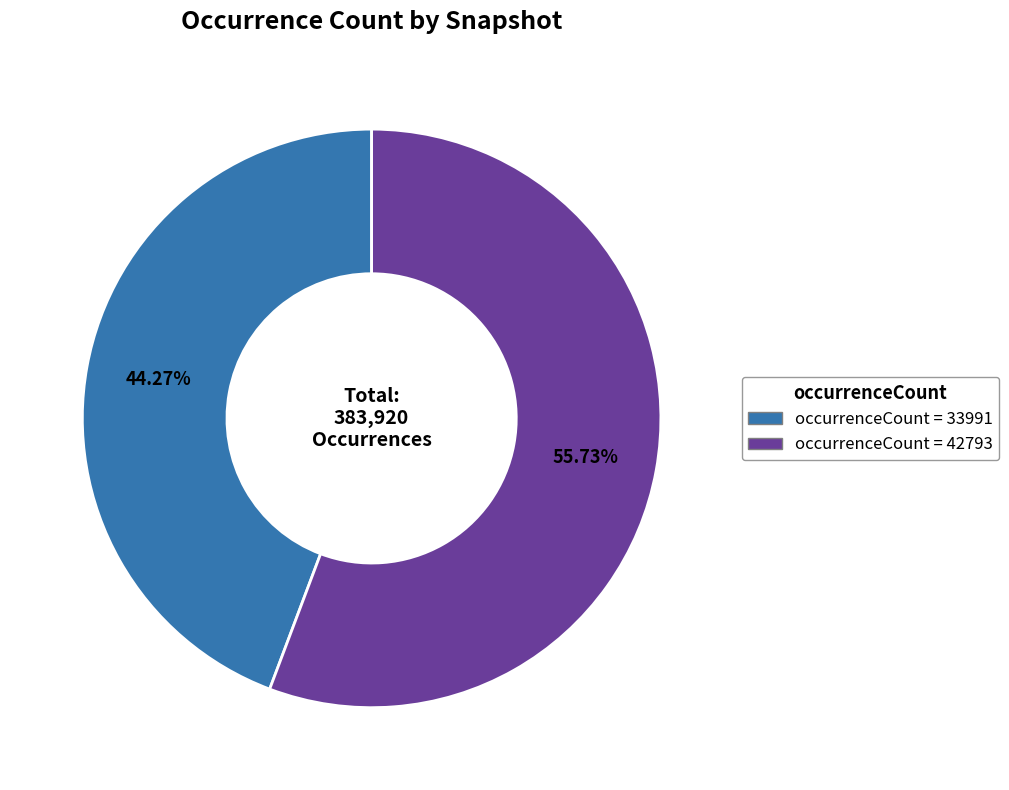

Does any single category account for the majority?

Yes